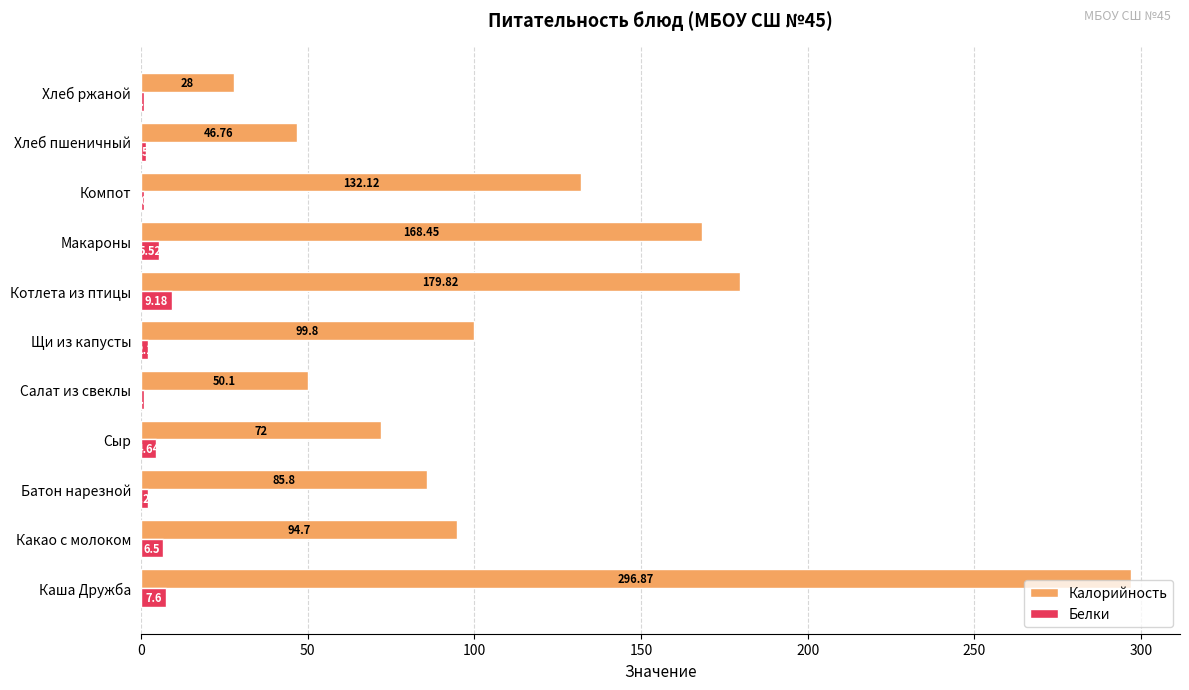

At which category is the sum across all series the highest?

Каша Дружба